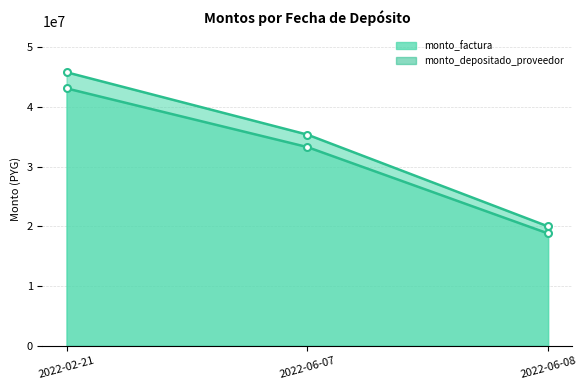

Does the chart display data point markers on the line(s)?

Yes